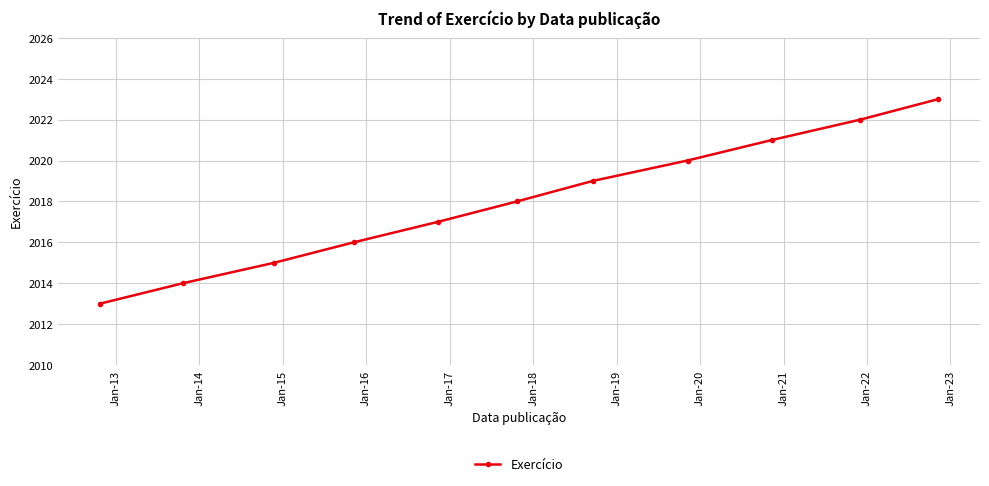

What is the maximum value shown in the chart?

2023